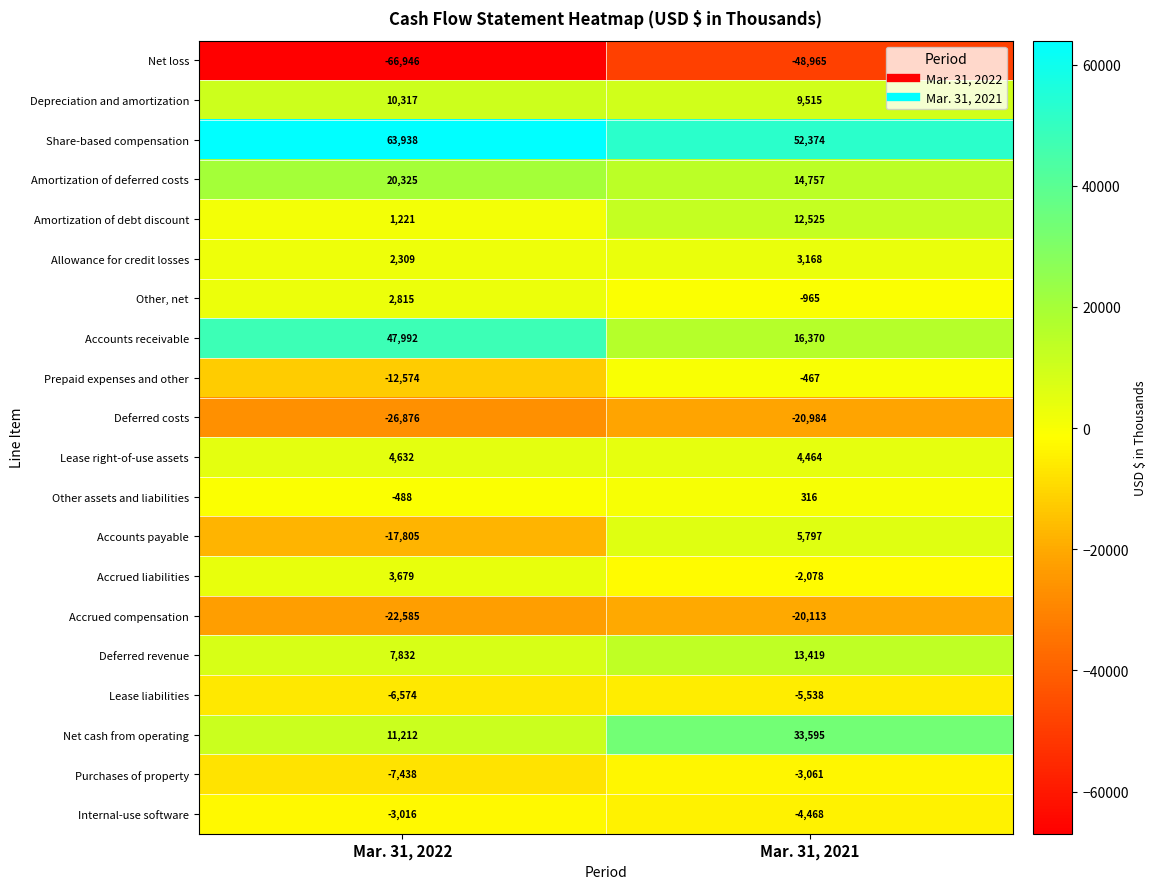

Which series has the largest range (max minus min)?

Accounts receivable